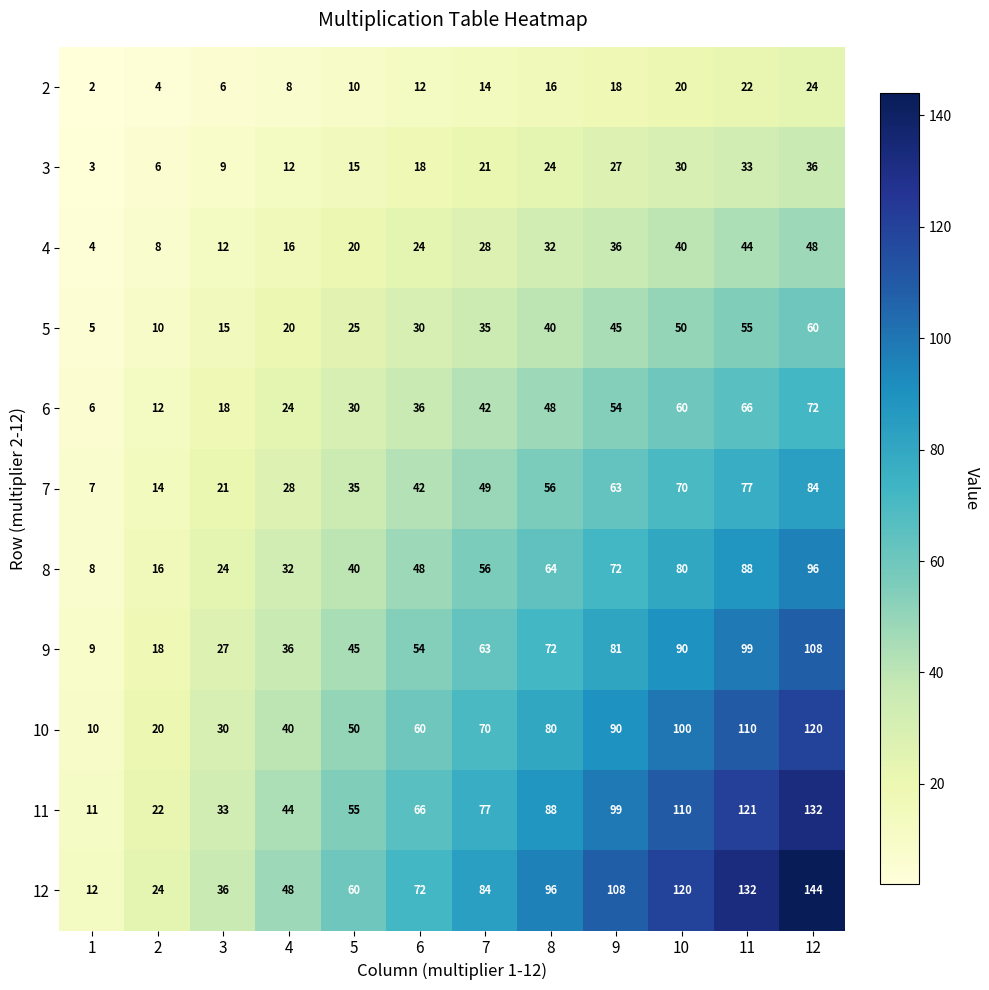

True or false: 9 has a value of 27 at 3.

True